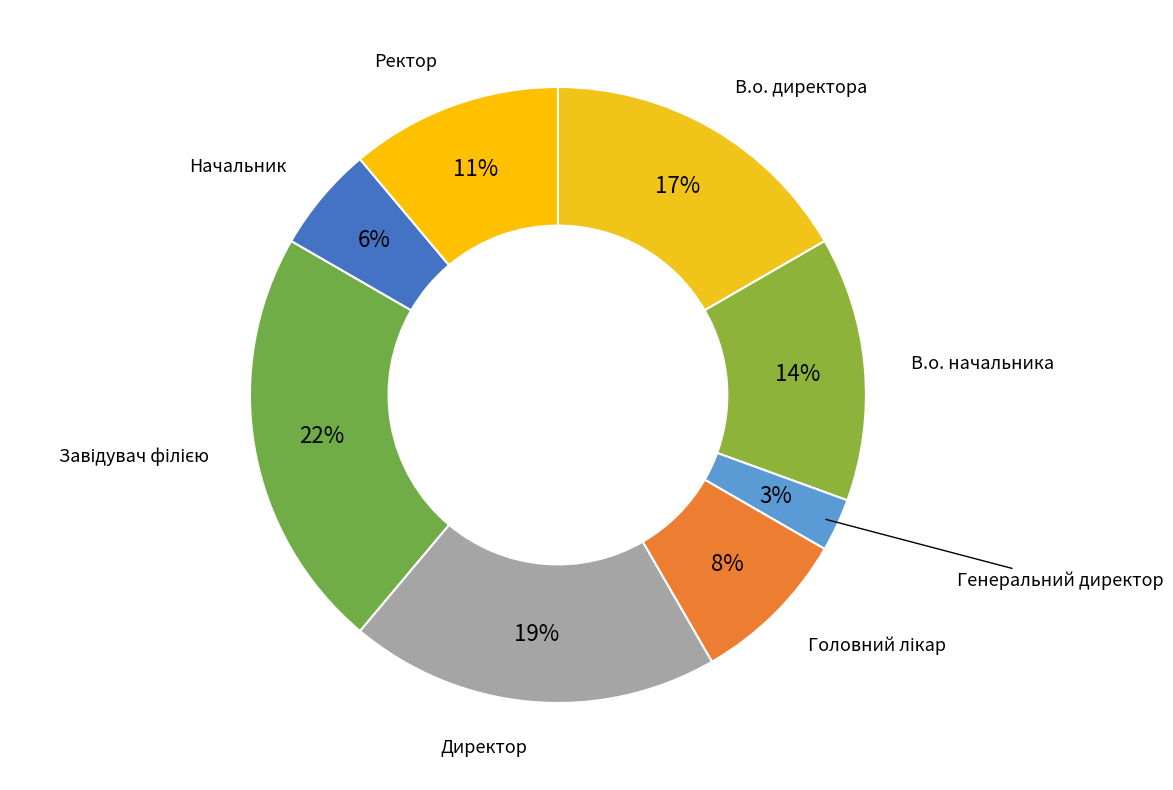

Which slice is the smallest?

Генеральний директор